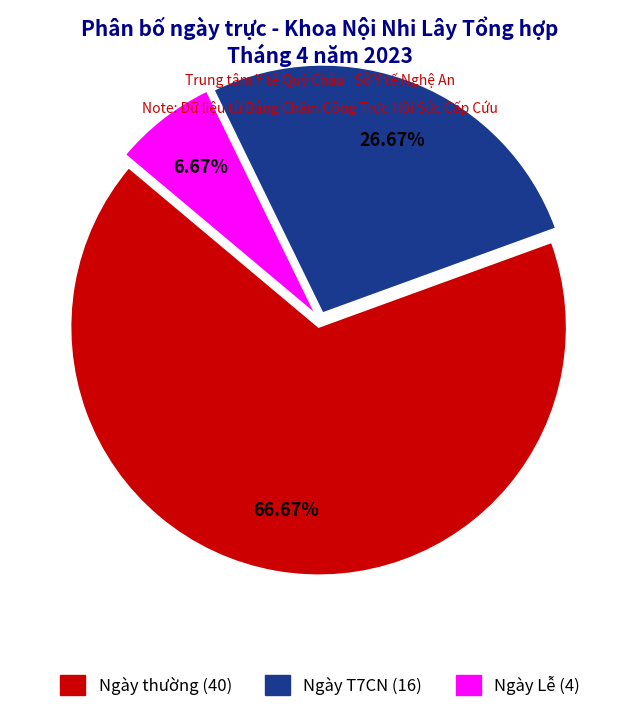

Count the number of slices in the pie.

3